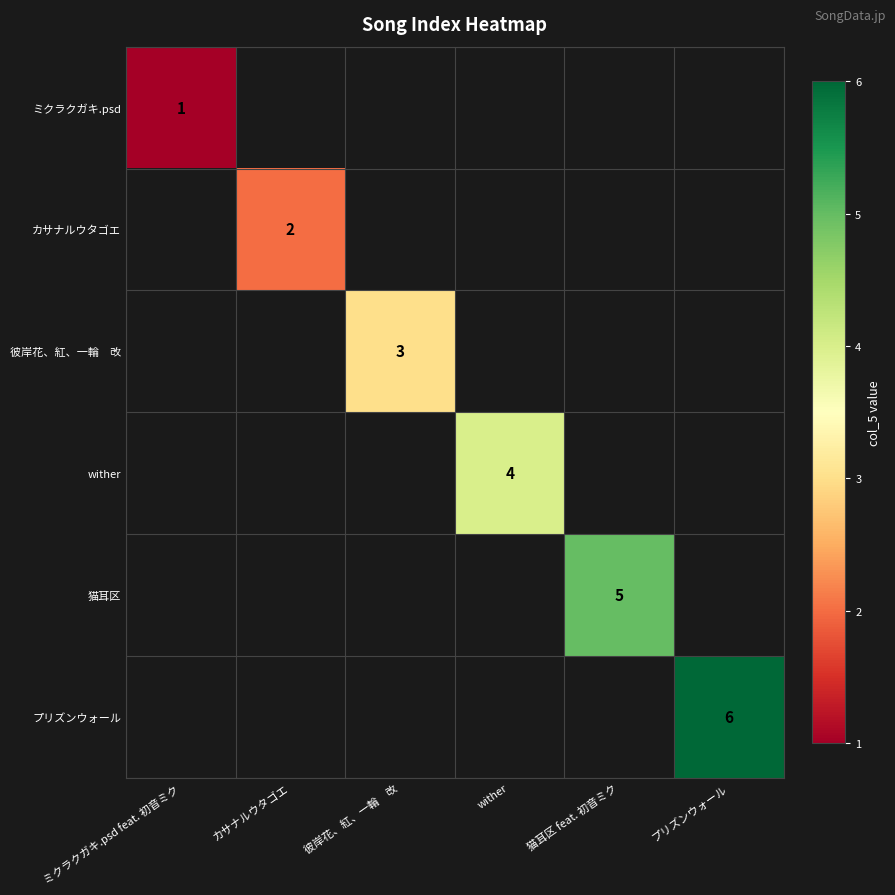

True or false: カサナルウタゴエ has a value of 1 at カサナルウタゴエ.

False